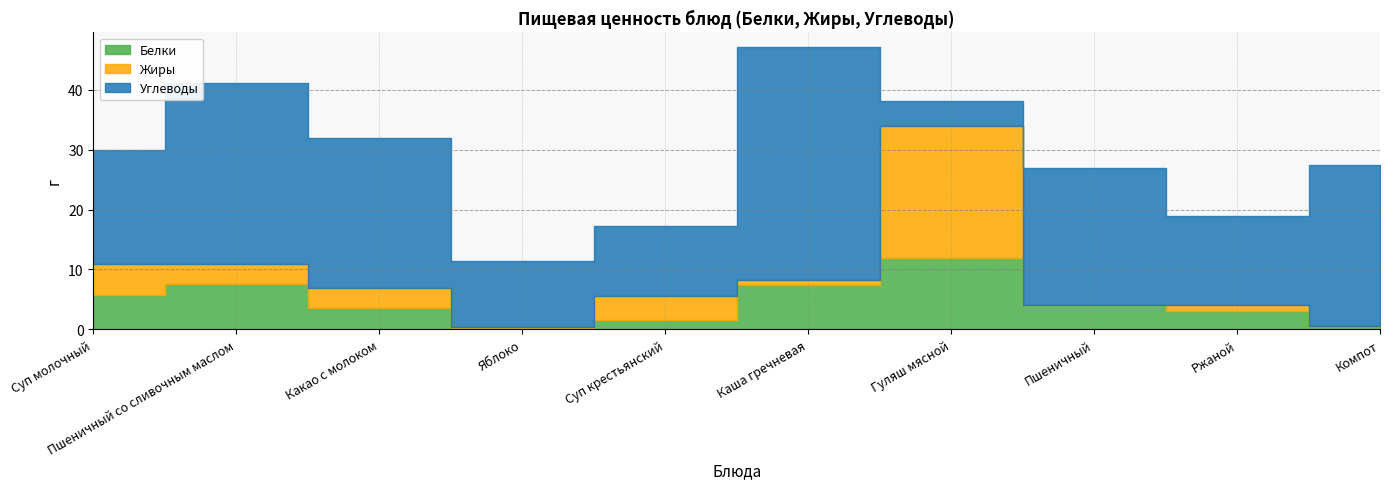

Is it true that Белки equals 0.4 at Яблоко?

False